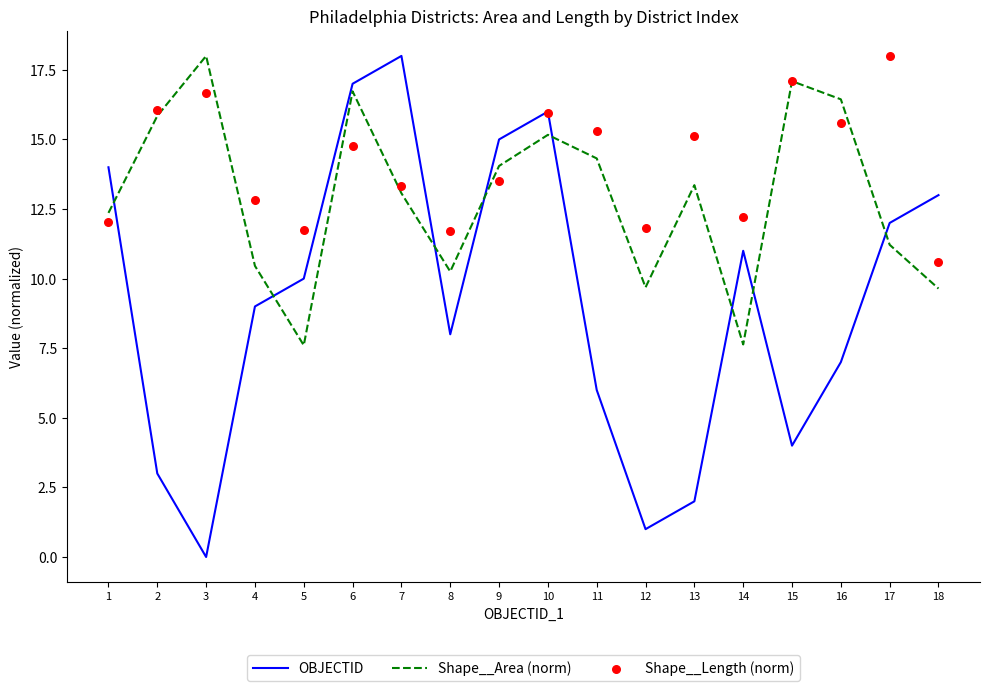

At how many categories does at least one series exceed 14?

11